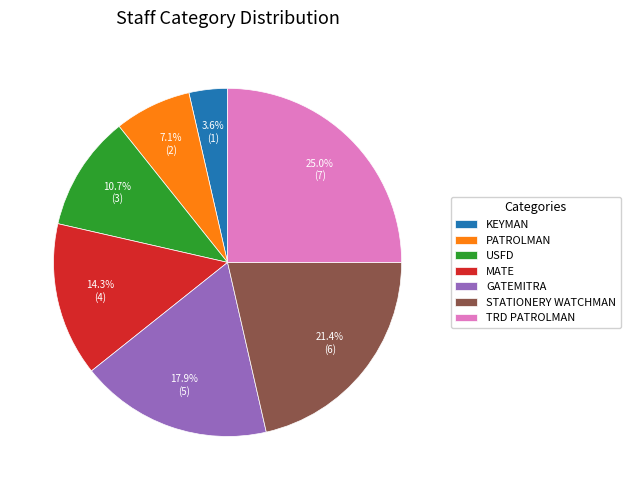

To the nearest percent, what is the average slice percentage?

14%